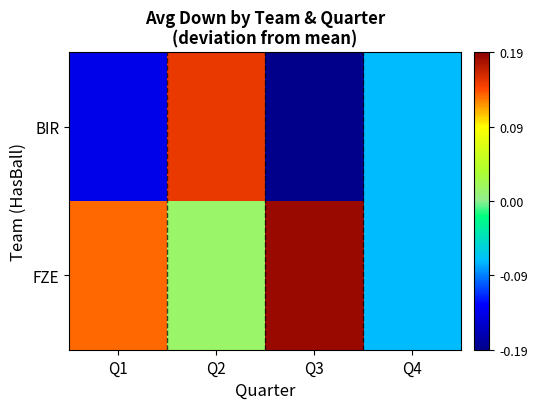

Which series changed the most between Q2 and Q4?

BIR